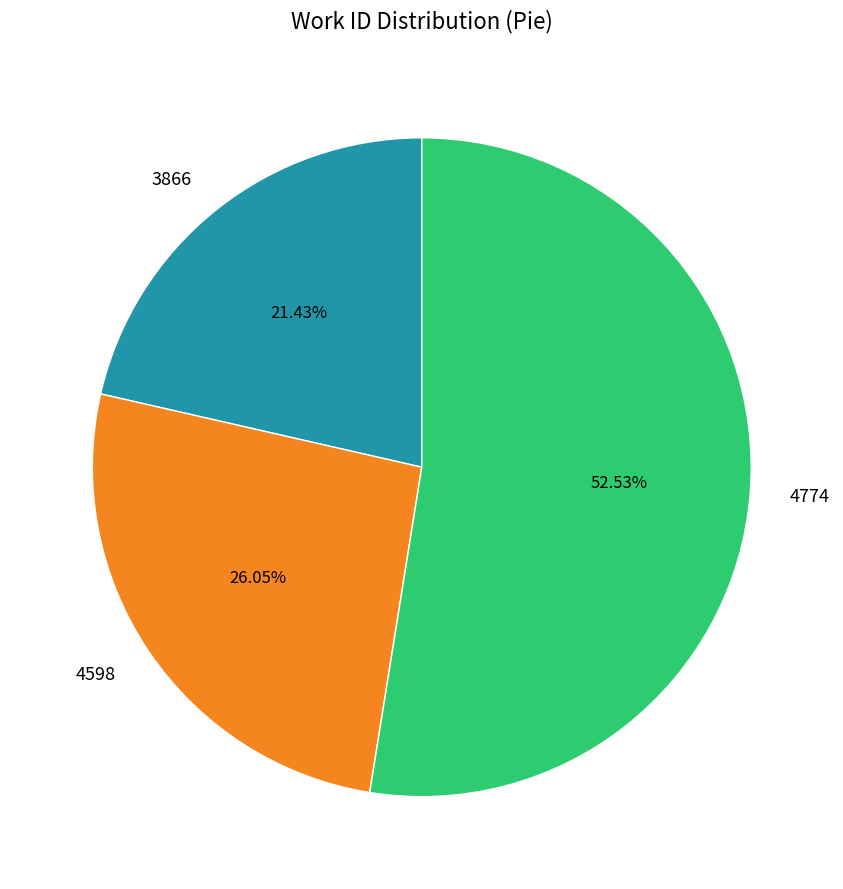

To the nearest percent, what is the average slice percentage?

33%